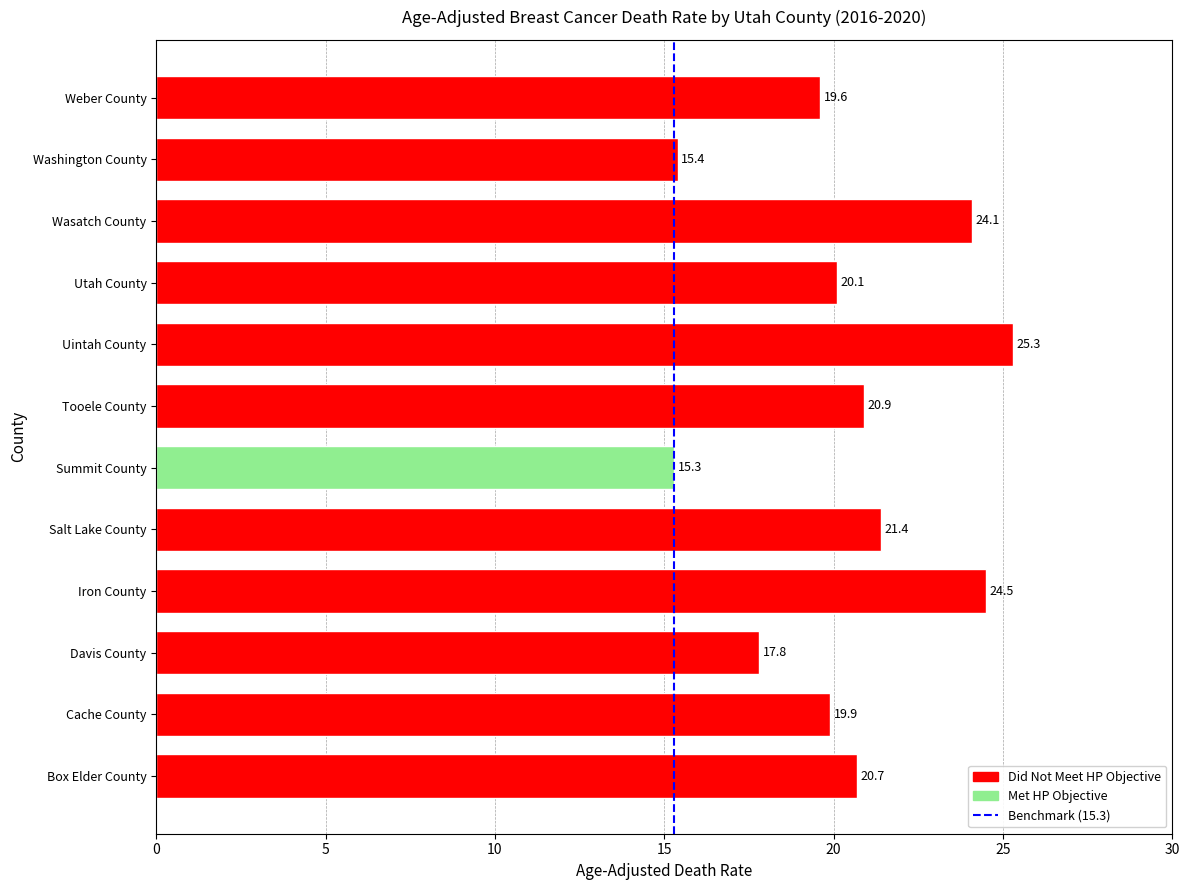

Where is the data nearest to the value 20?

Cache County